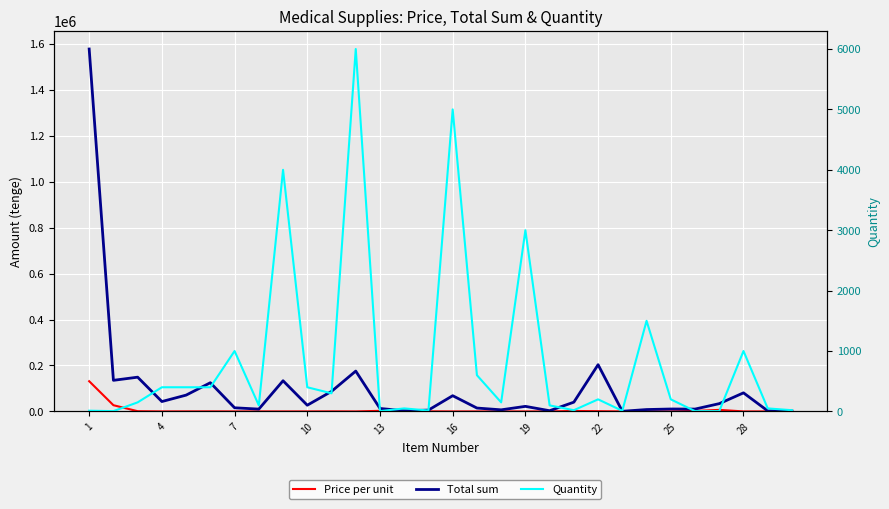

True or false: Total sum and Price per unit intersect in this chart.

False